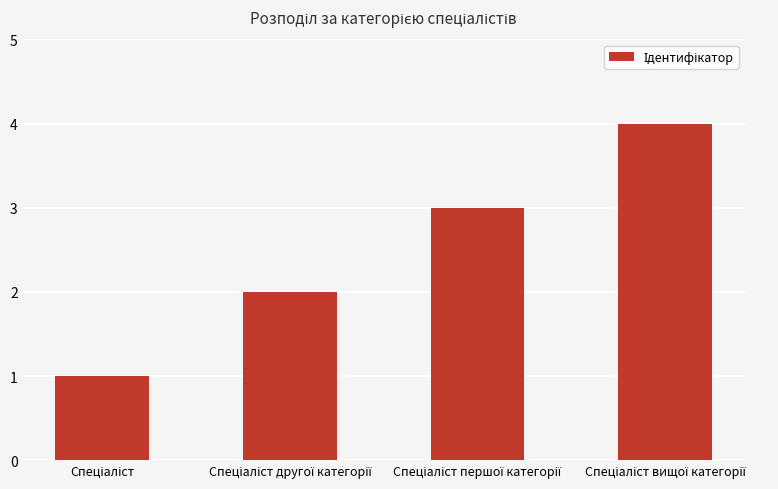

How many data points does each series have?

4